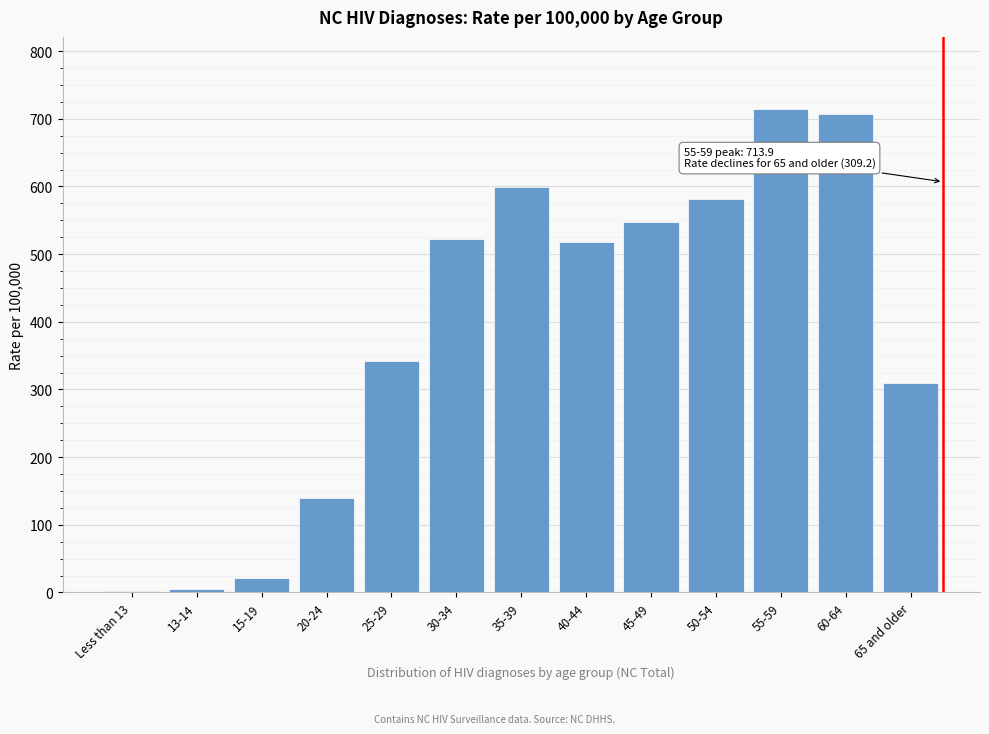

Reading right to left, what are all the values shown in this chart?

65 and older=309.2	60-64=707.6	55-59=713.9	50-54=581.7	45-49=546.8	40-44=518.0	35-39=599.4	30-34=523.0	25-29=341.7	20-24=140.1	15-19=21.6	13-14=5.5	Less than 13=2.1